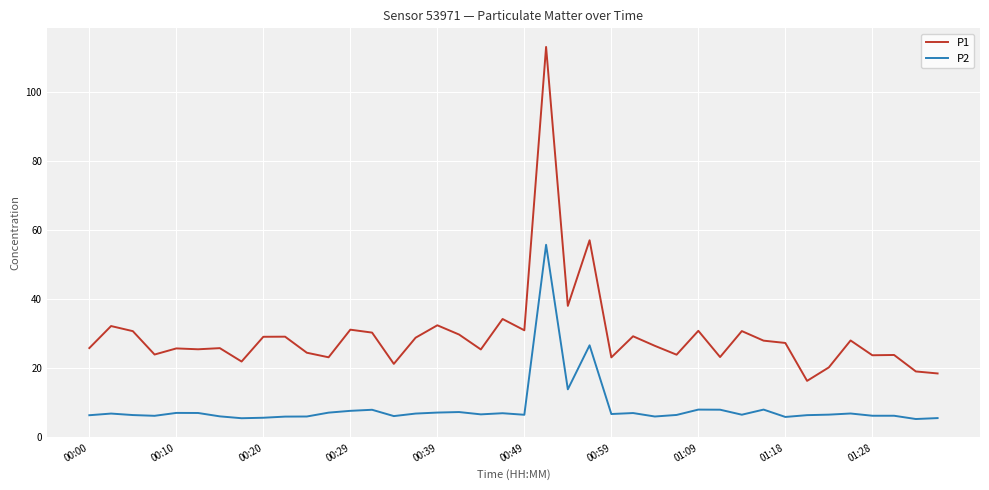

What is the minimum value for P2?

5.2